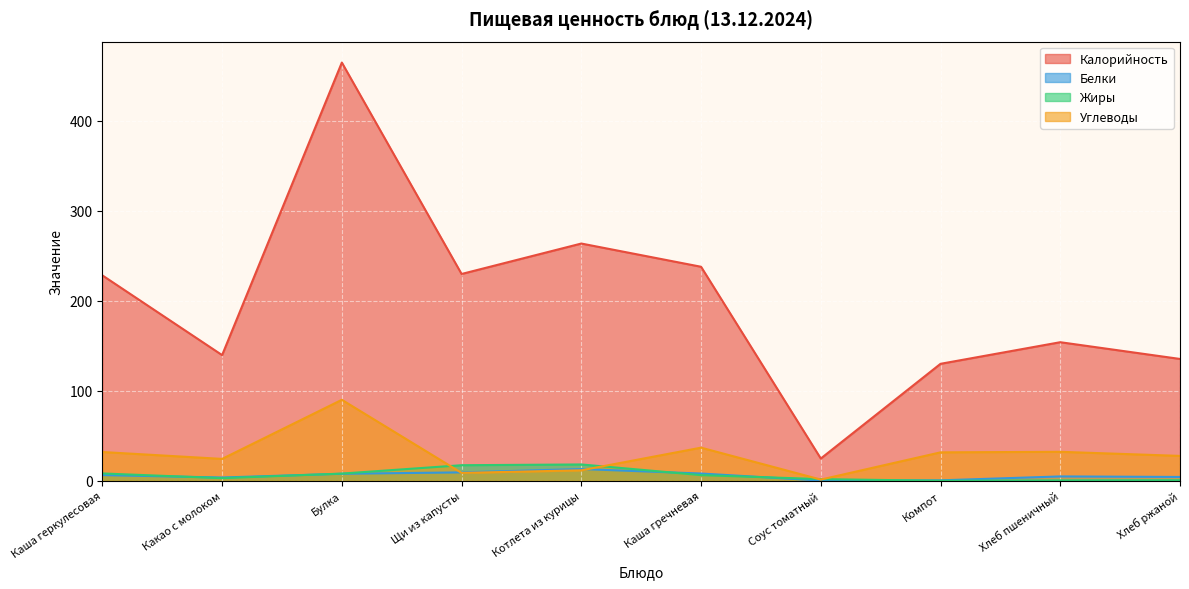

The Углеводы series shows 38.3 at Какао с молоком. True or false?

False